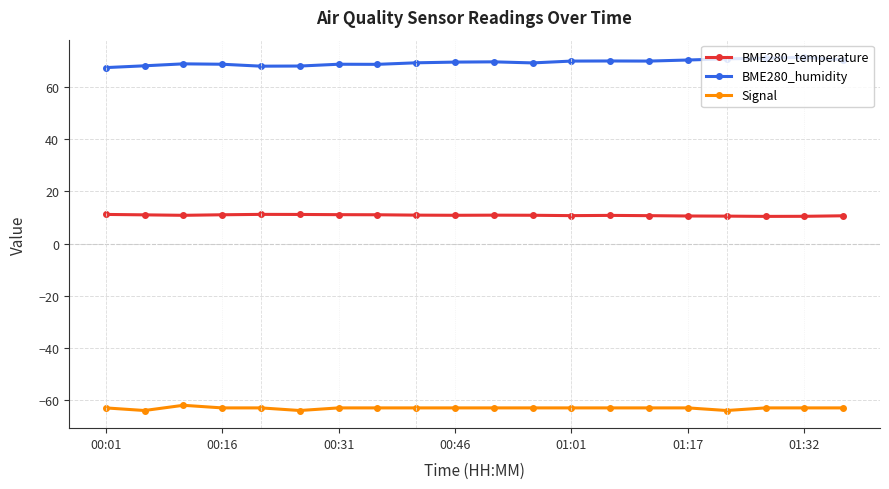

What is the maximum value for BME280_humidity?

71.4